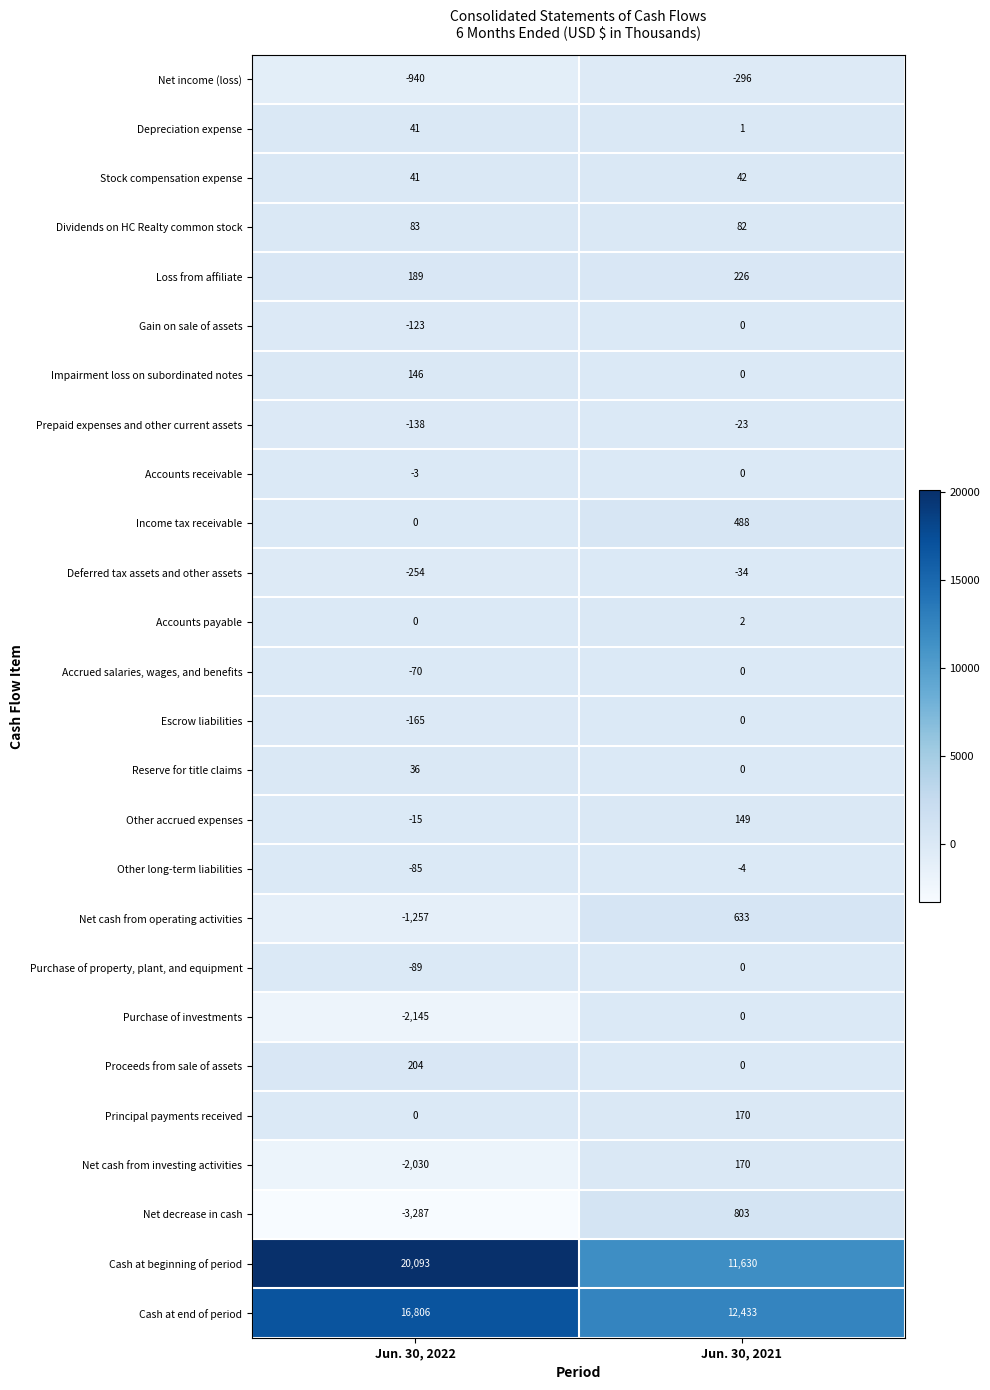

Which category has the highest value across all series?

Jun. 30, 2022